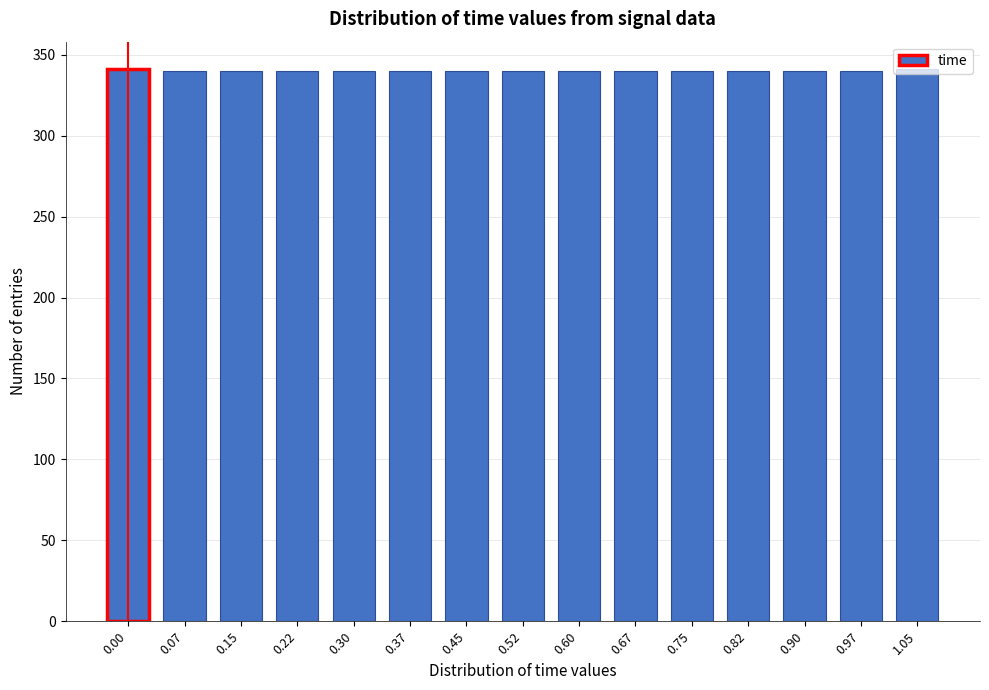

What is the smallest value displayed?

340